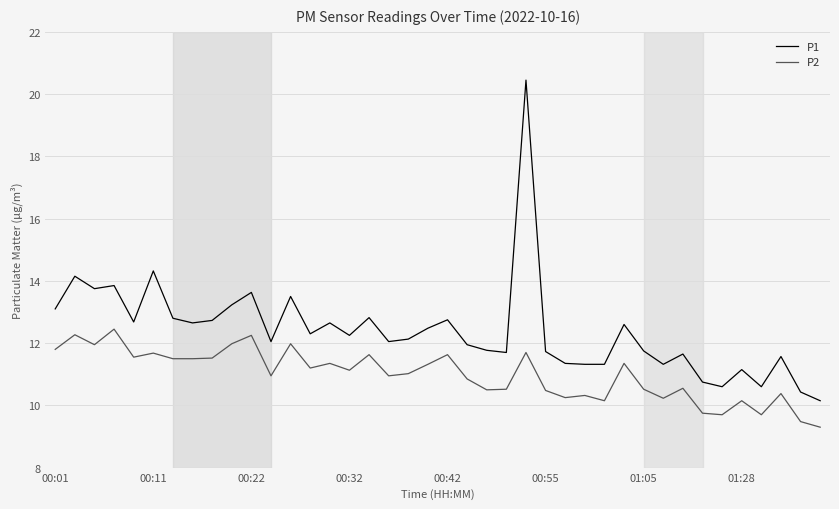

What is the smallest value displayed?

9.3